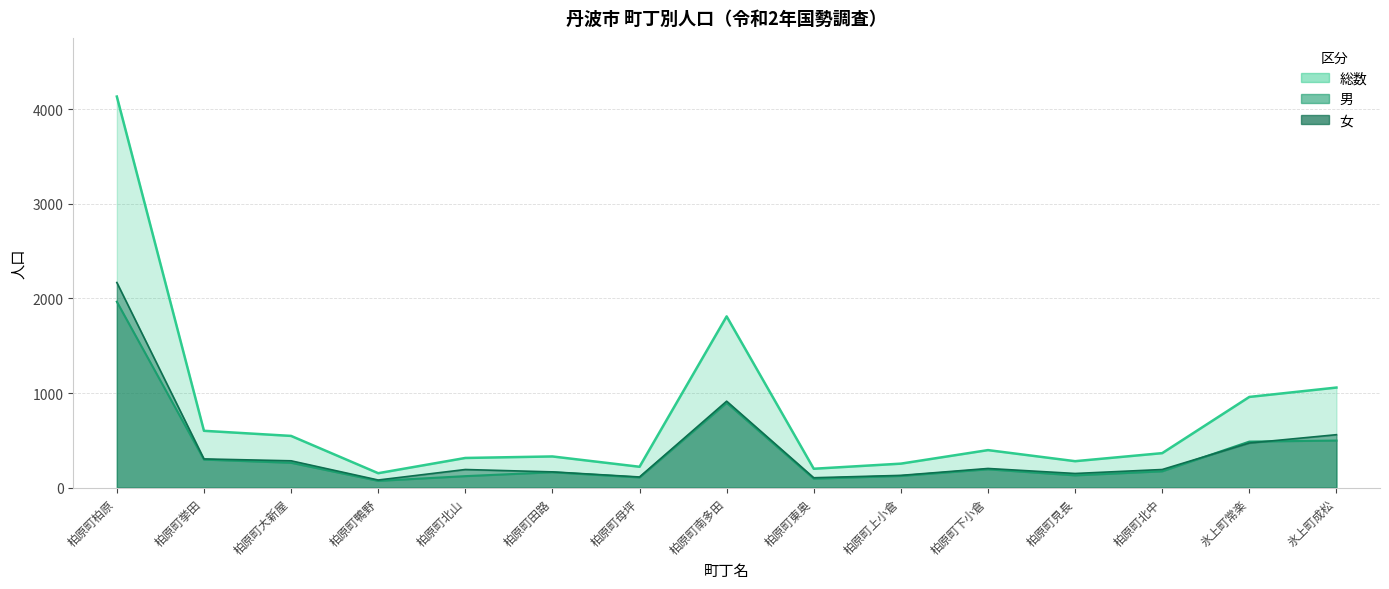

True or false: 総数 and 女 intersect in this chart.

False